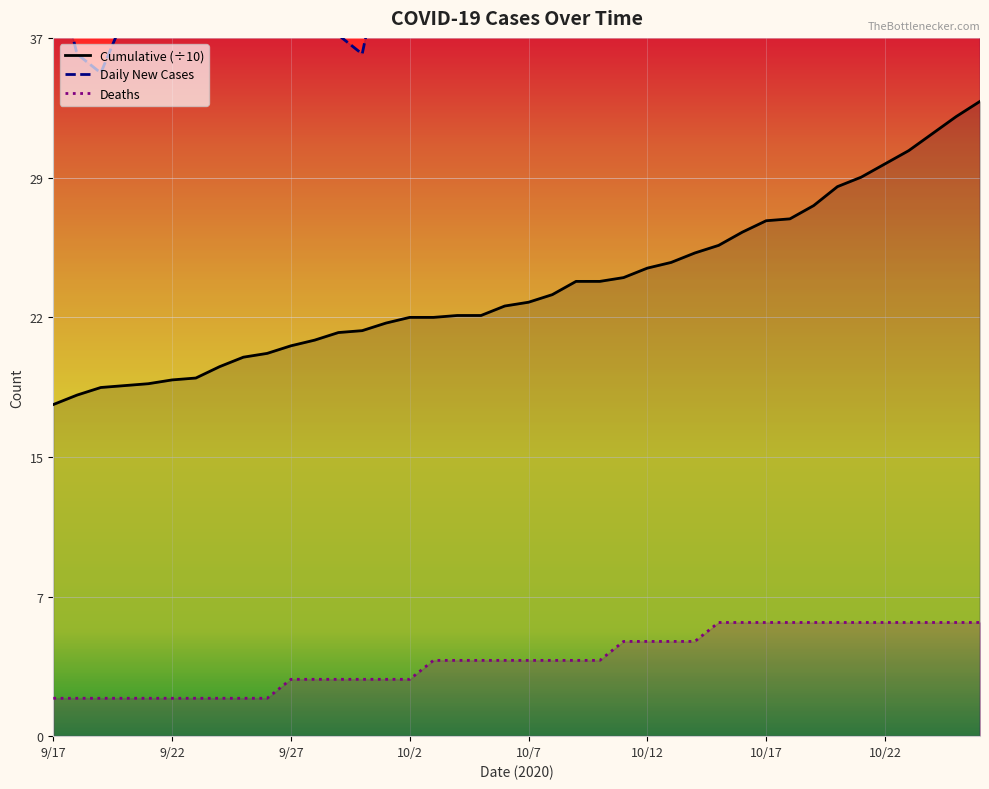

Which series has the widest spread of values?

daily_new